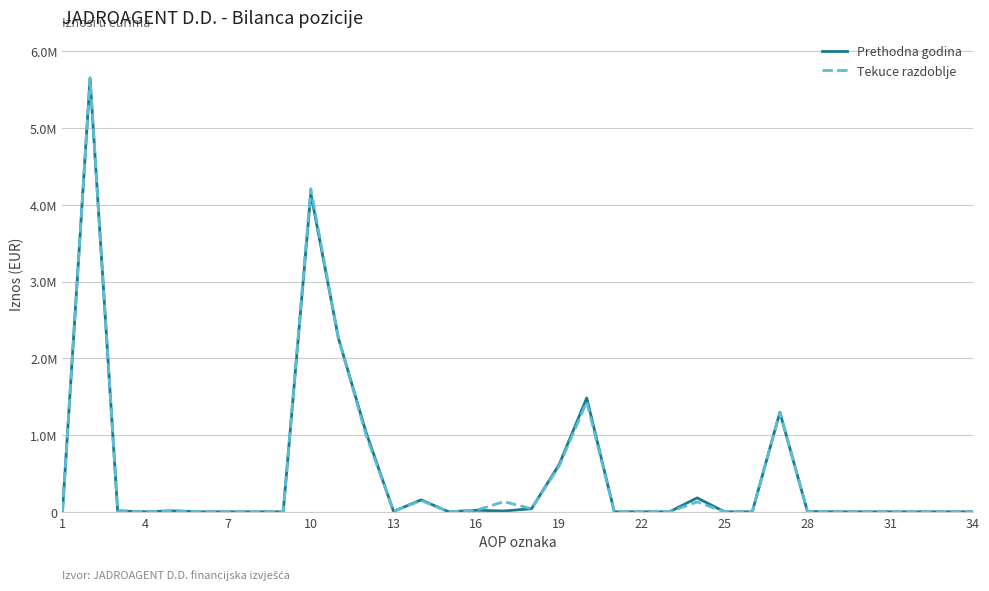

What are all the series names shown in the legend?

Prethodna godina, Tekuce razdoblje